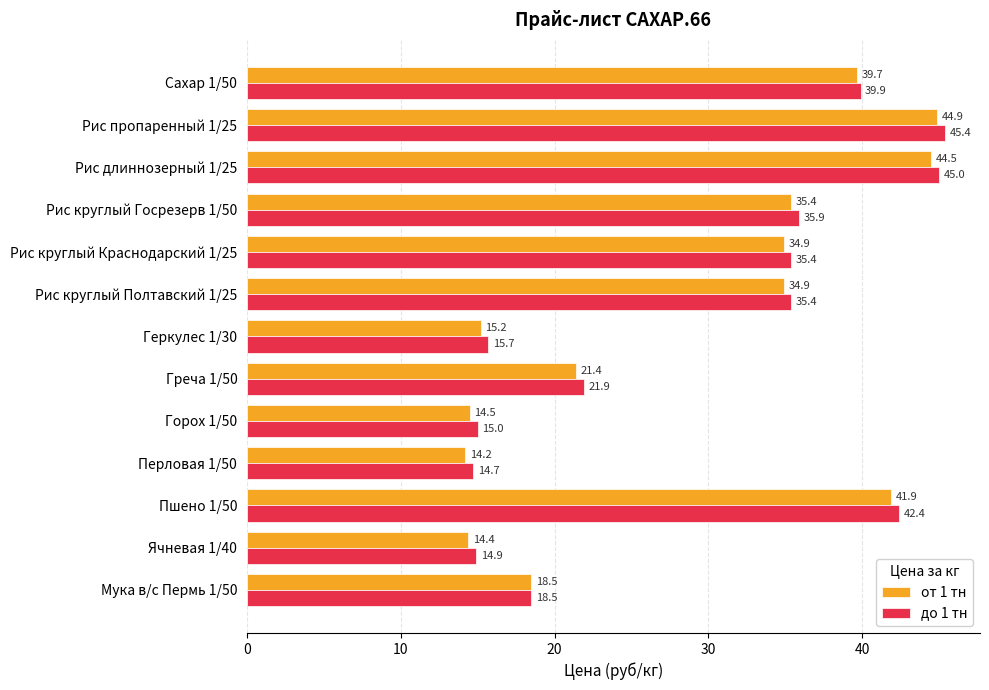

At Рис круглый Краснодарский 1/25, list the series in order from smallest to largest.

от 1 тн, до 1 тн